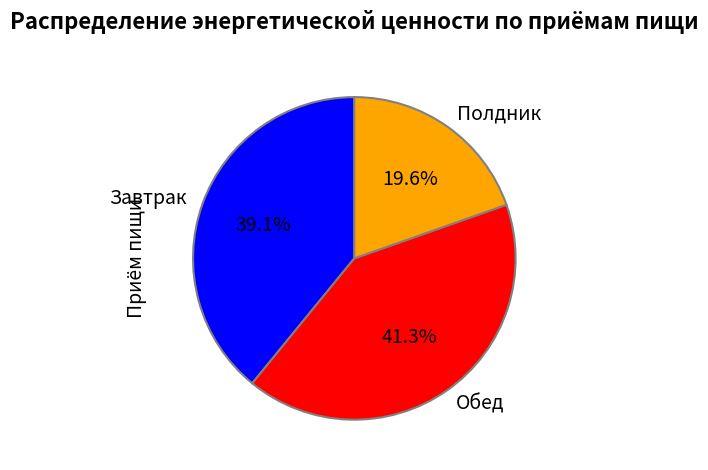

What percentage is NOT represented by Полдник?

80.4%